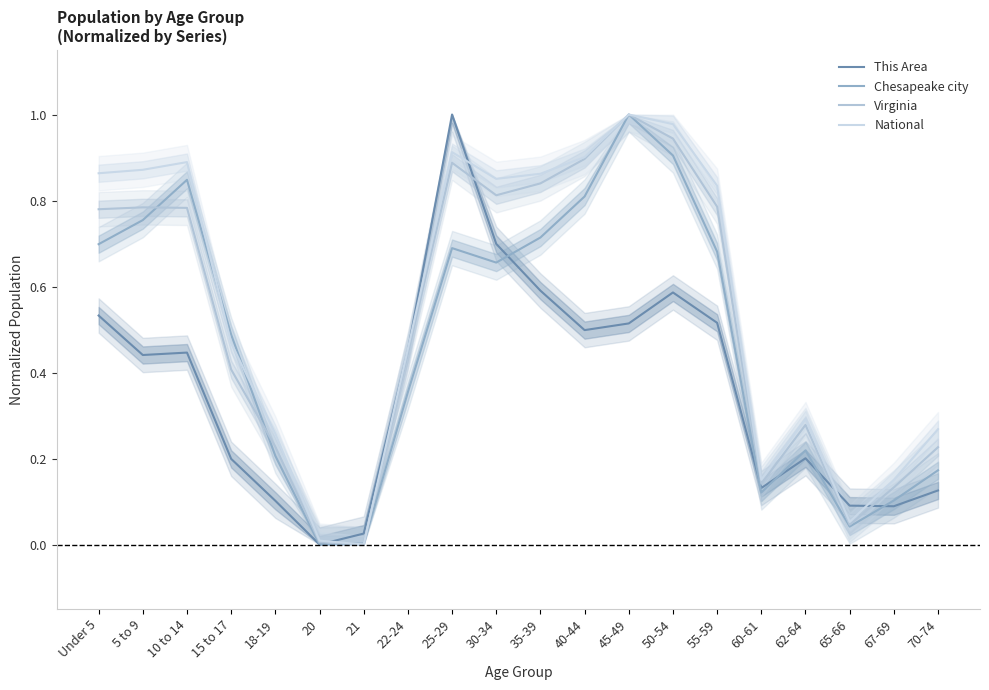

What is the difference between the second highest and second lowest values in the National series?

1.0